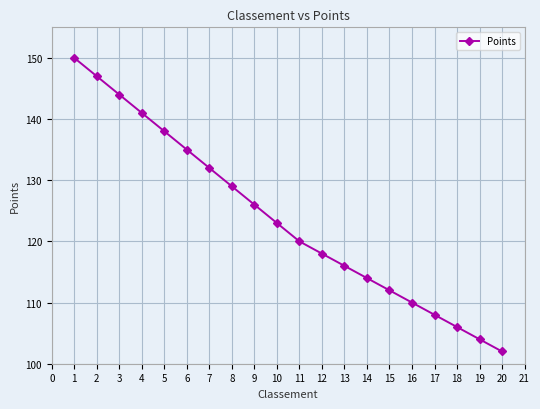

How many distinct data groups are displayed?

1